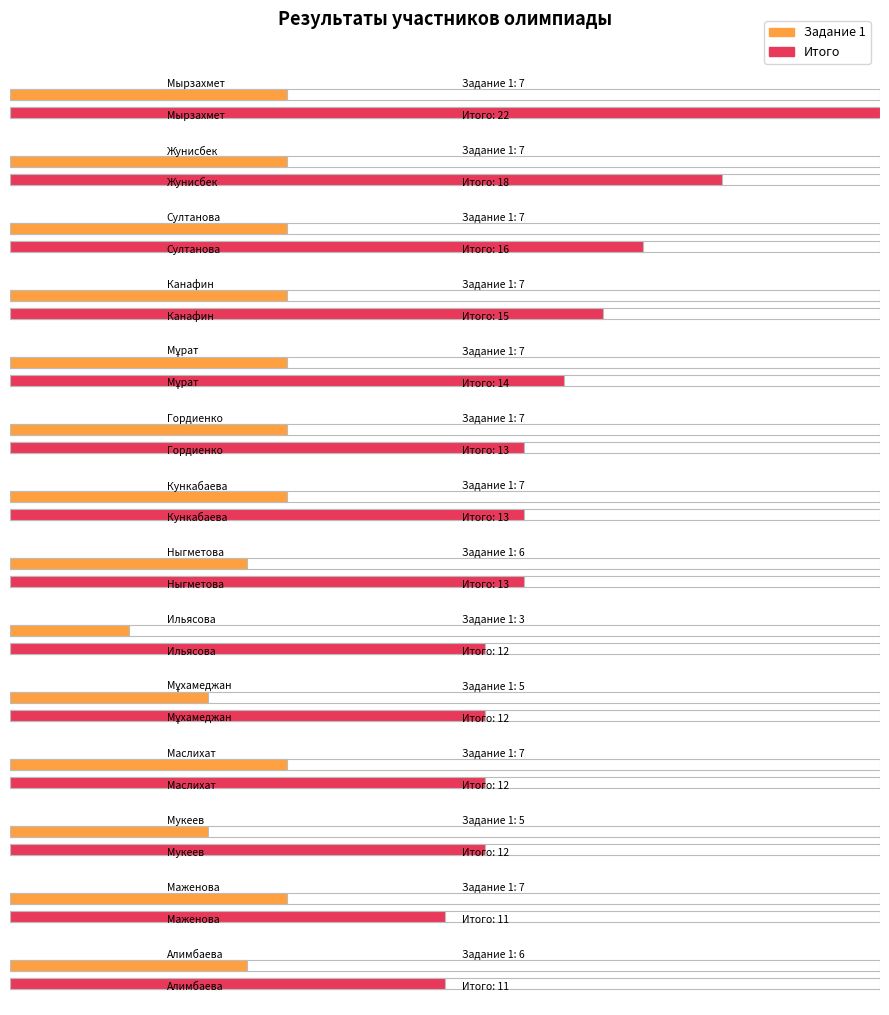

What is the label of the 2nd bar from the left?

Жунисбек